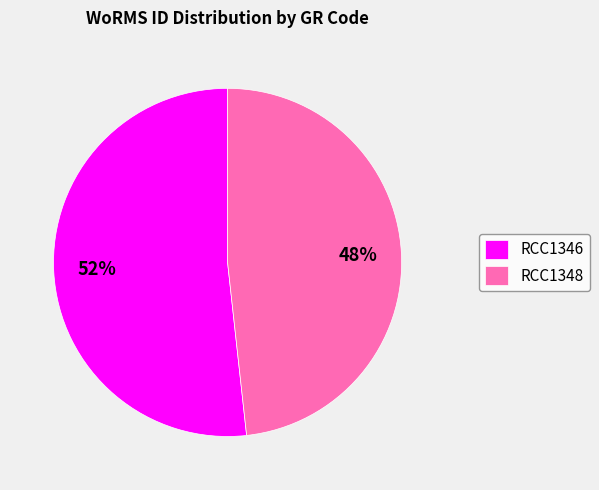

What is the majority slice?

RCC1346